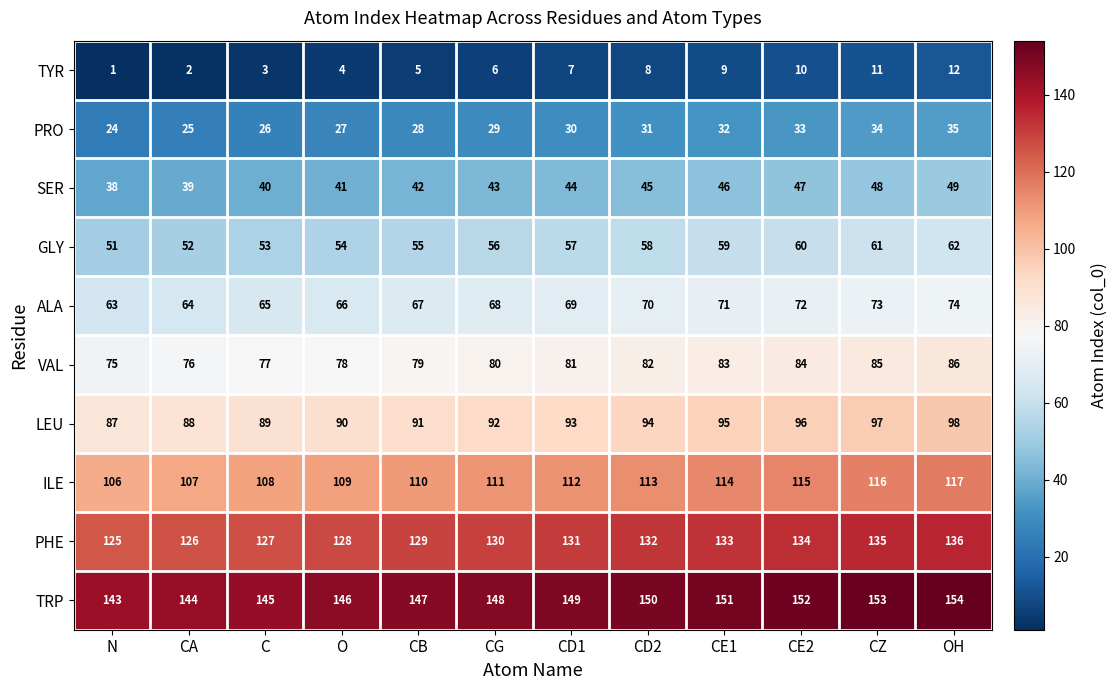

At OH, list the series in order from smallest to largest.

TYR, PRO, SER, GLY, ALA, VAL, LEU, ILE, PHE, TRP